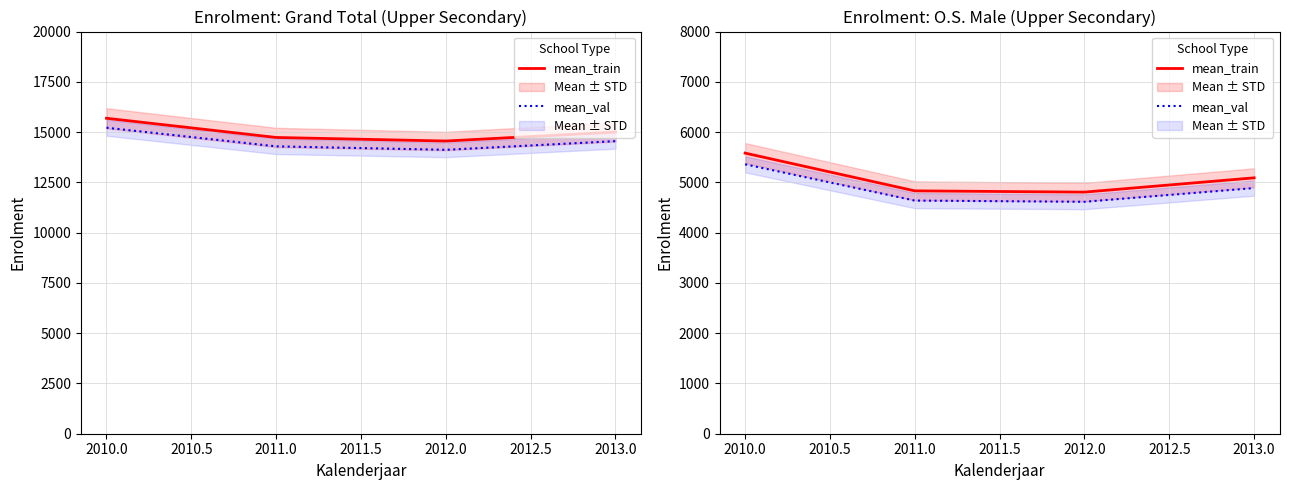

What is the spread (max minus min) of values at 2012.0?

192.2